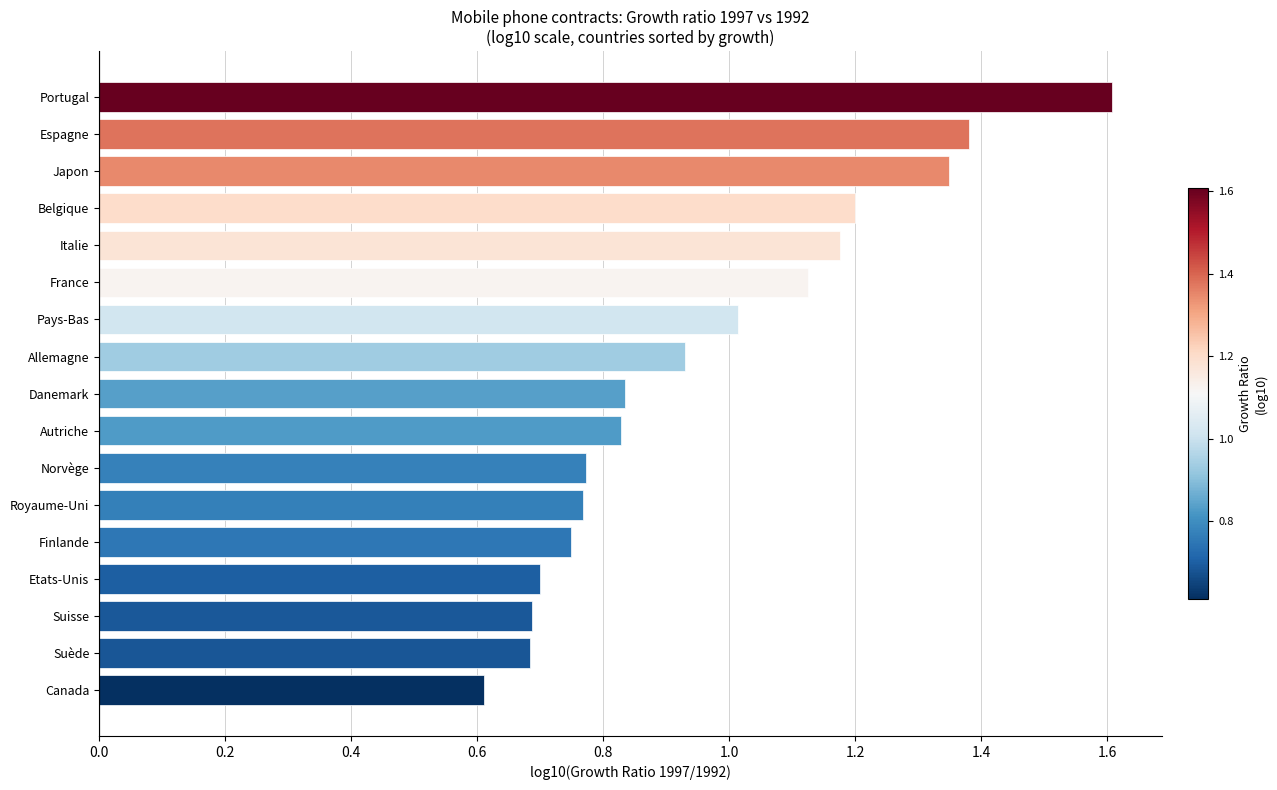

What is the average value?

1.0